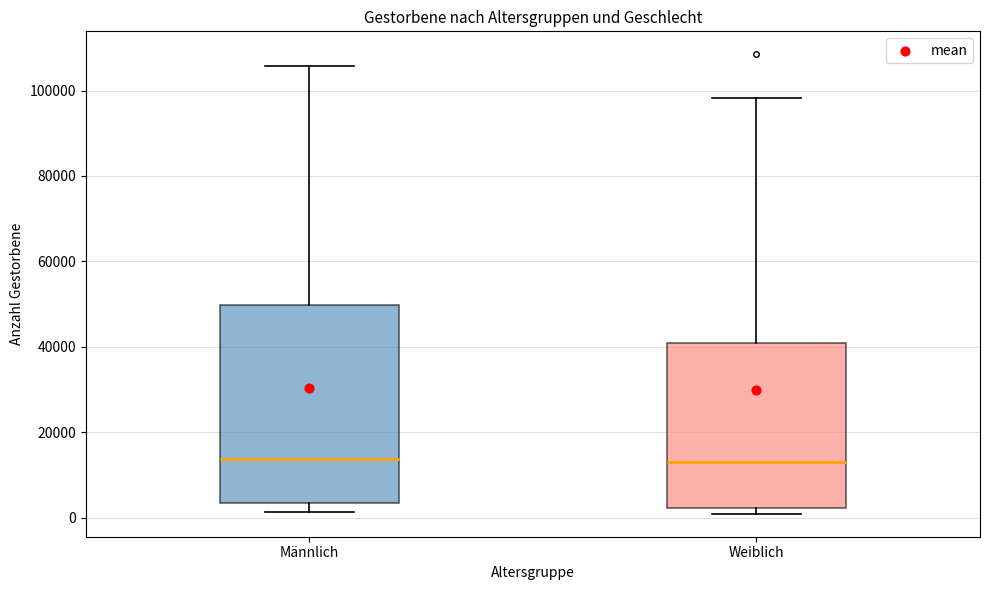

Where does the upper whisker of the box for Männlich end on the y-axis? The values are not printed on the chart, so give them approximately, as read against the axis.

106000